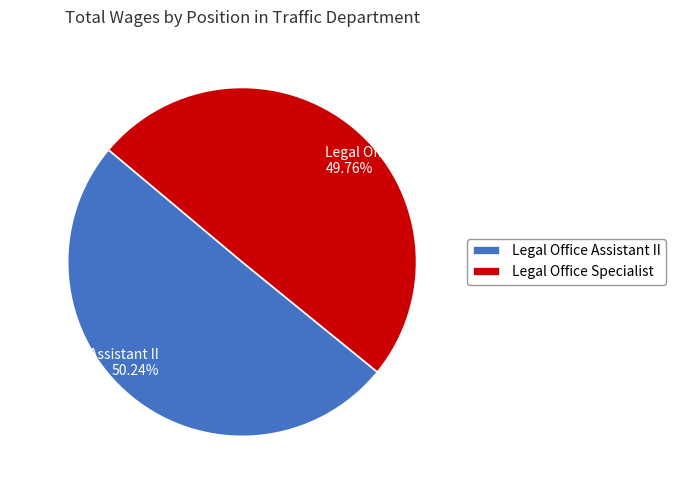

Approximately how many times larger is the value at Legal Office Assistant II compared to Legal Office Specialist?

1.0